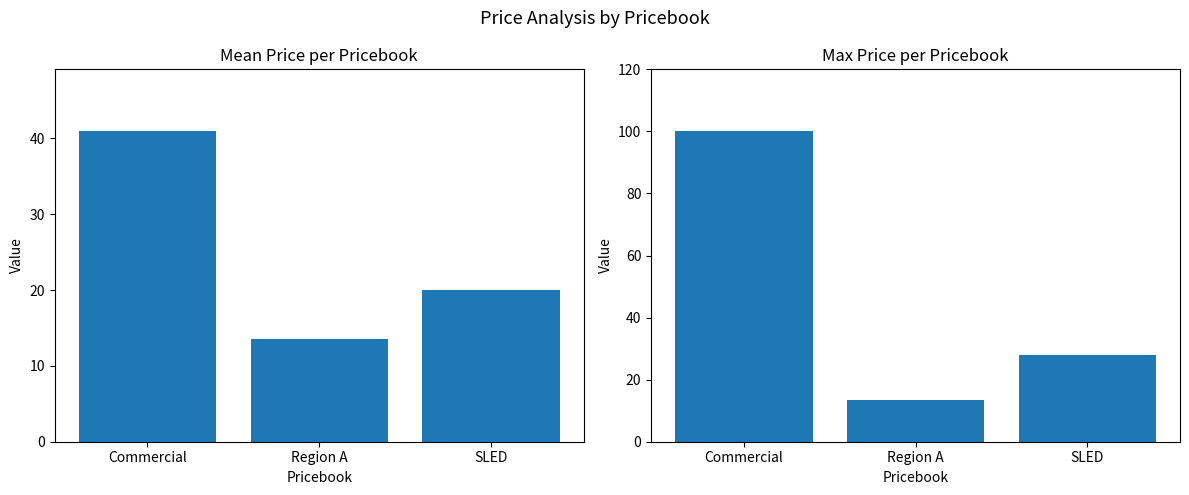

What value does the Mean Price series have at SLED?

20.0